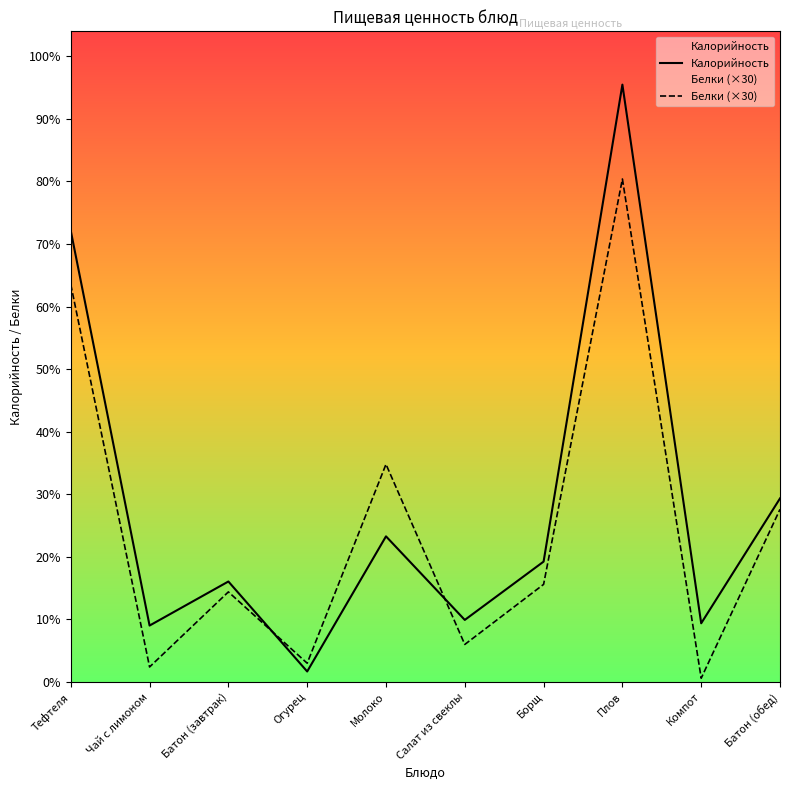

What is the label of the 10th point from the left?

Батон (обед)